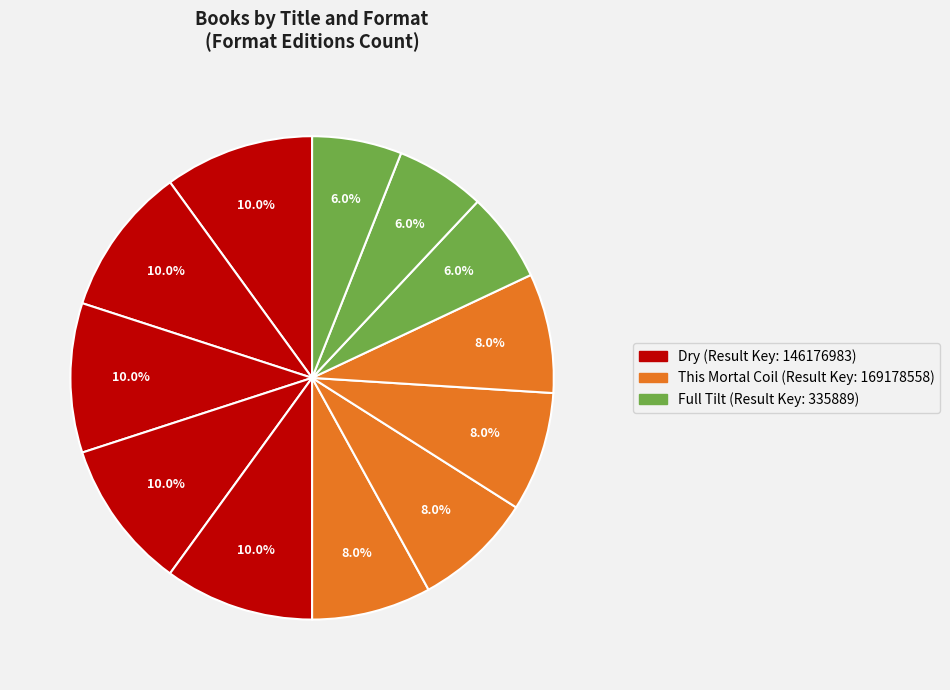

How many slices are in this pie chart?

12